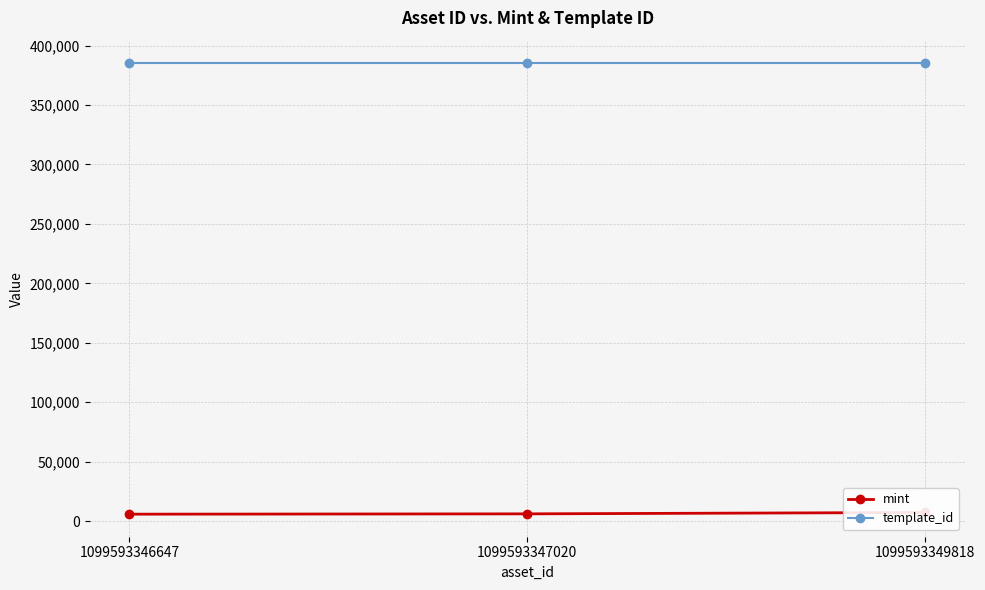

Does the chart display data point markers on the line(s)?

Yes